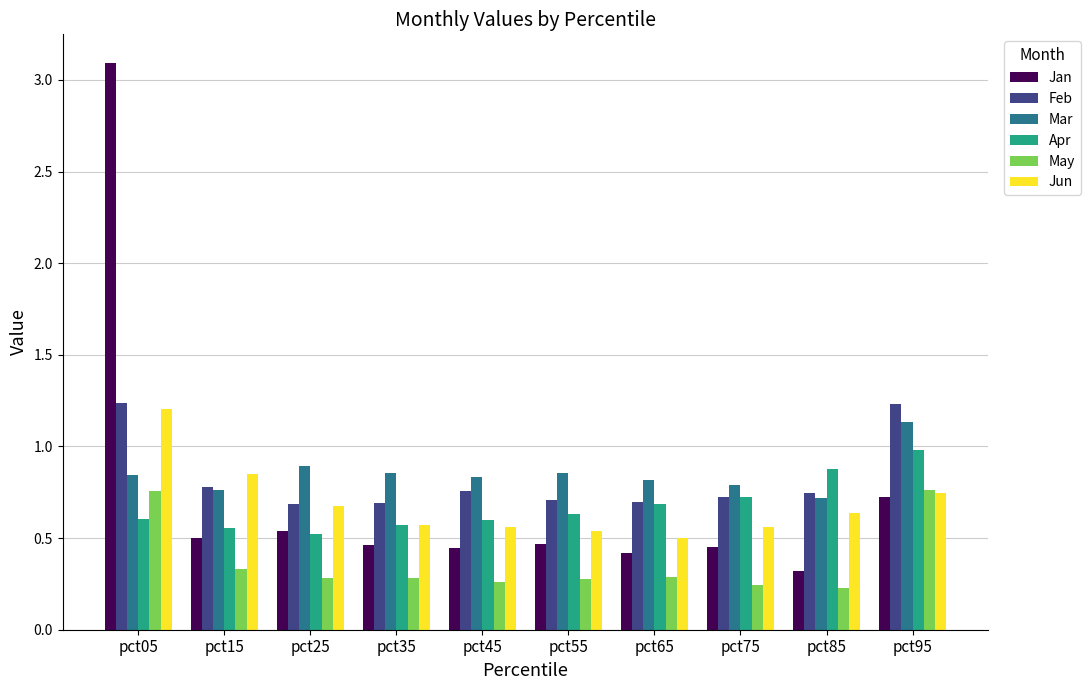

At how many categories does at least one series exceed 0?

10